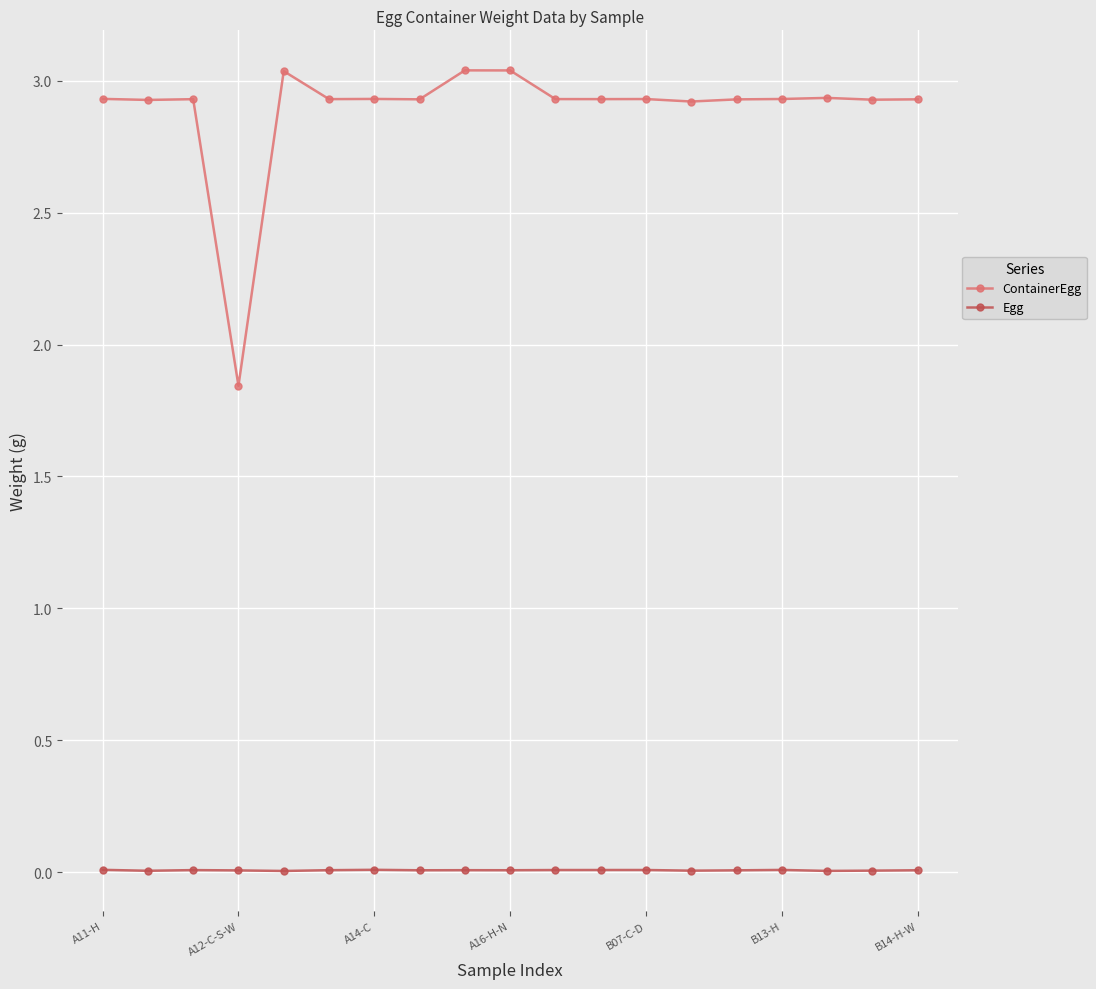

What is the difference between the maximum and minimum values in the ContainerEgg series?

1.2